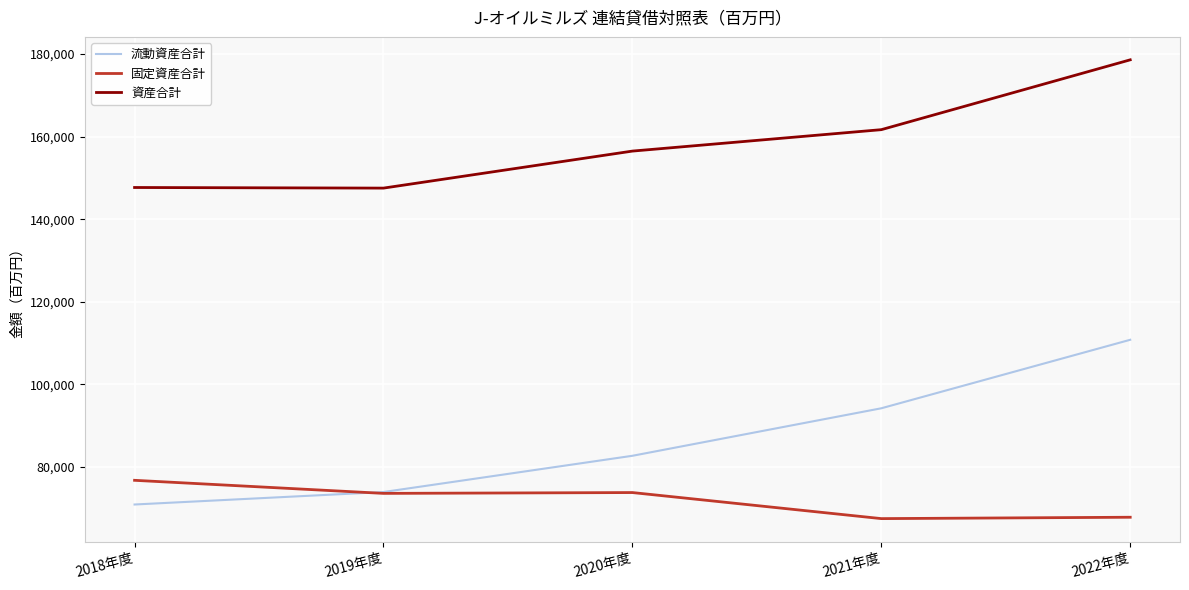

Which series has the widest spread of values?

流動資産合計